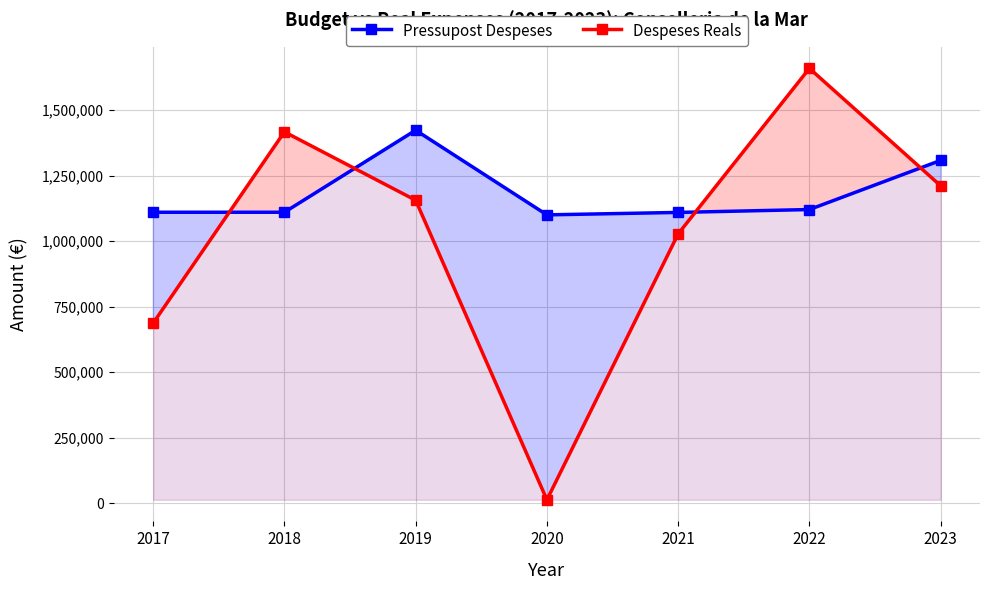

The value of Pressupost Despeses at 2021 is 368086.7. True or false?

False